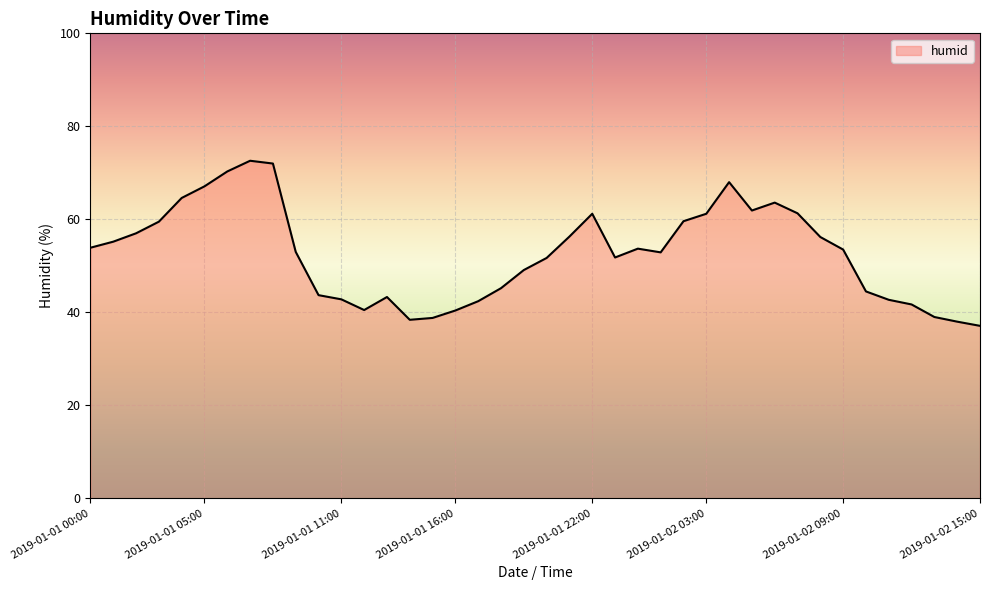

What is the minimum value shown in the chart?

37.1